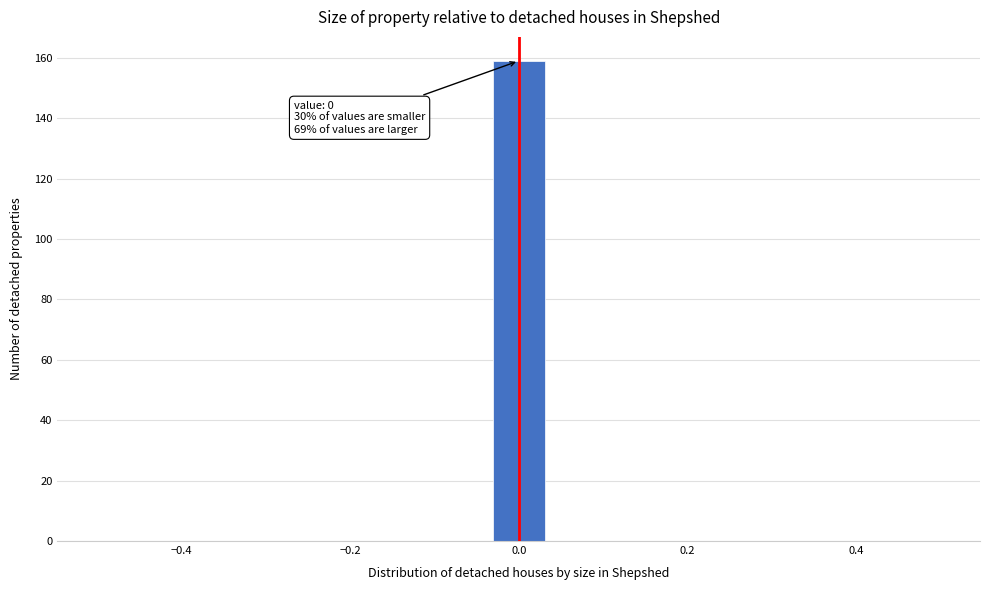

Around what value on the x-axis is the tallest bar? Give the approximate position of its centre, as read against the axis.

0.00